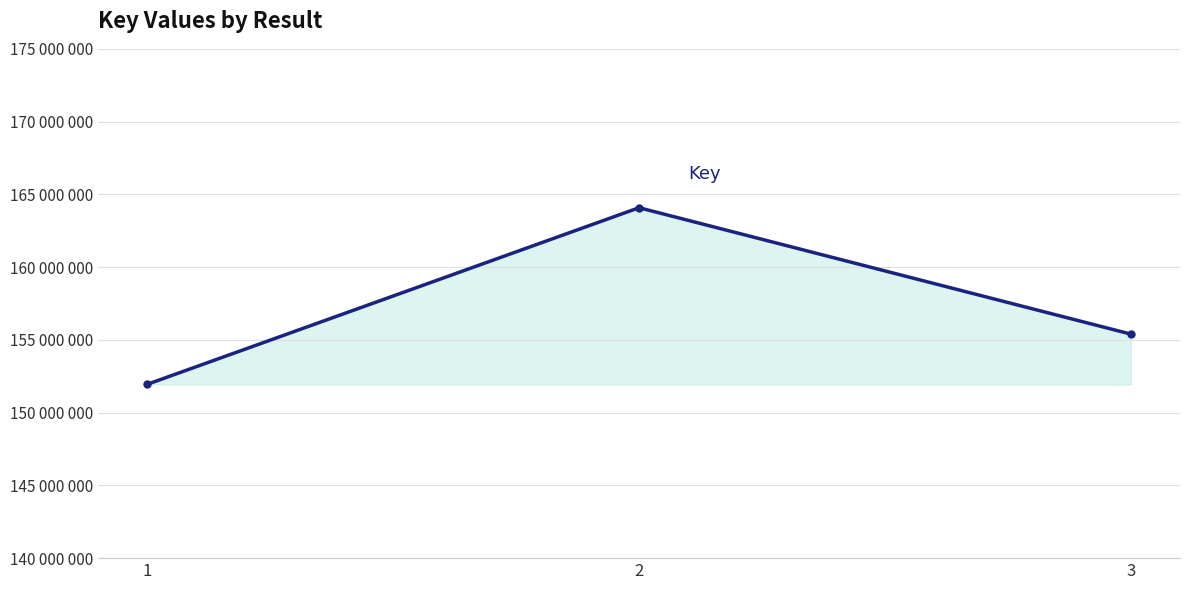

Reading left to right, transcribe all the data shown in this chart.

151947139	164081404	155396477